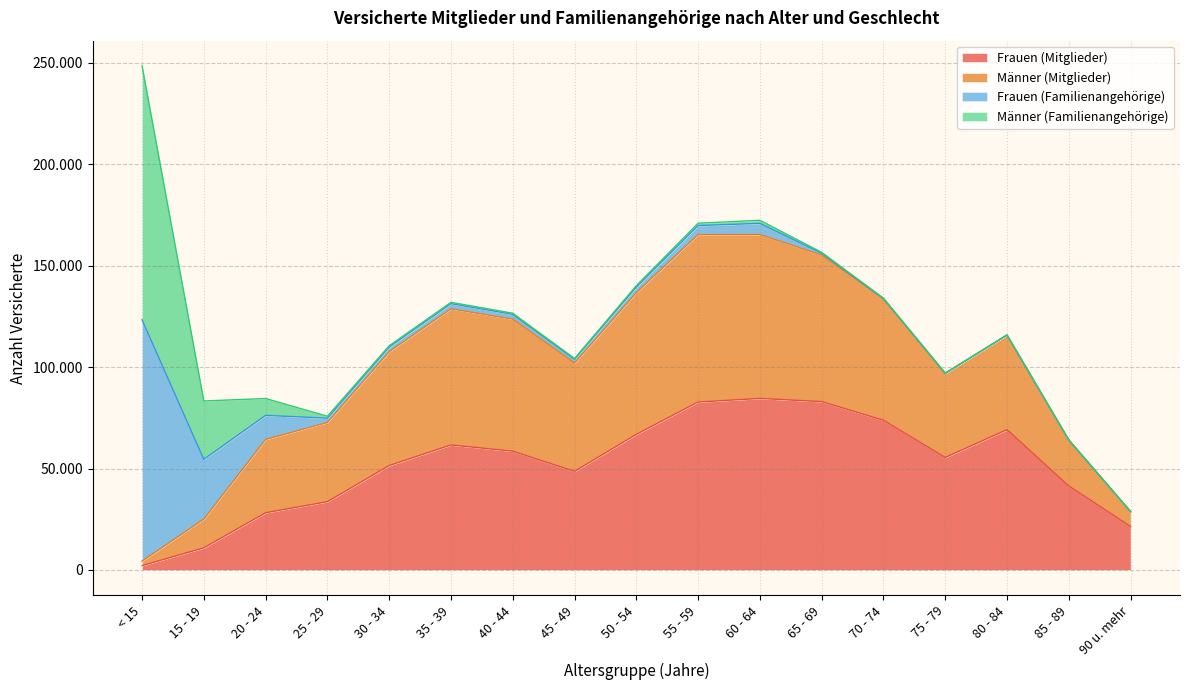

Which series has the largest total across all categories?

Frauen (Mitglieder)